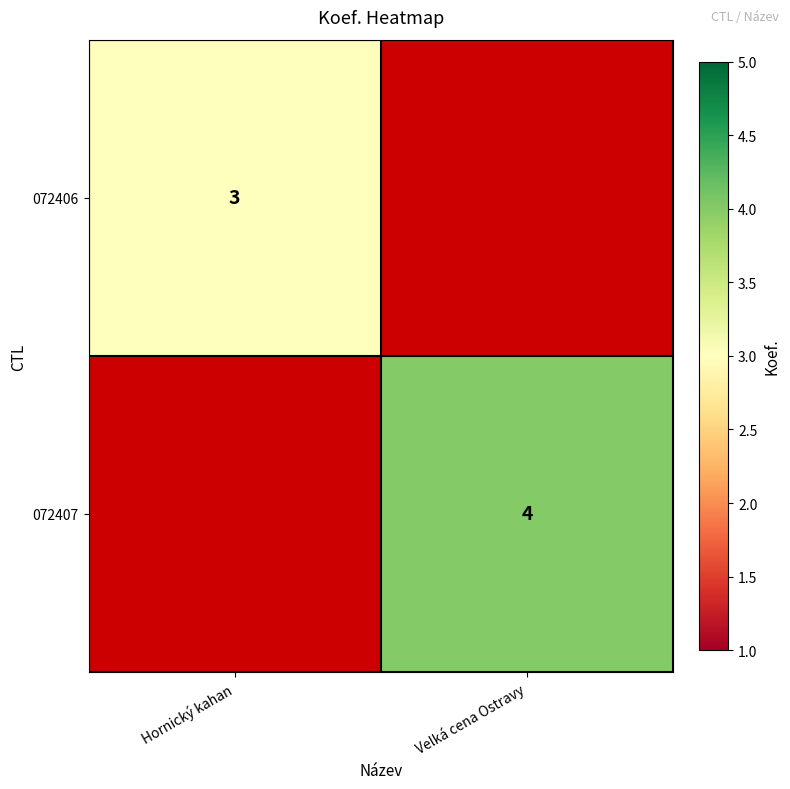

True or false: 072406 has a value of 5 at Hornický kahan.

False